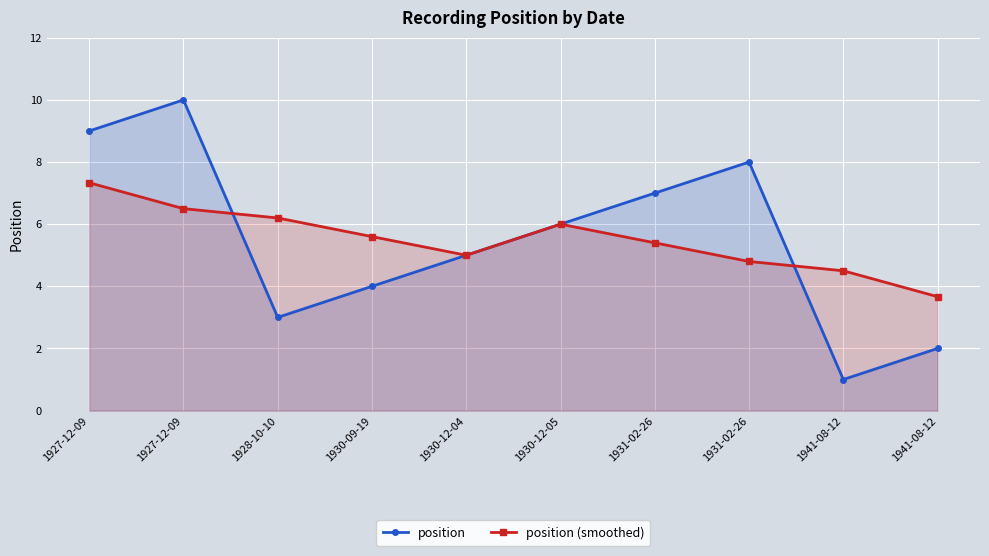

What is the average value of the position (smoothed) series?

5.5